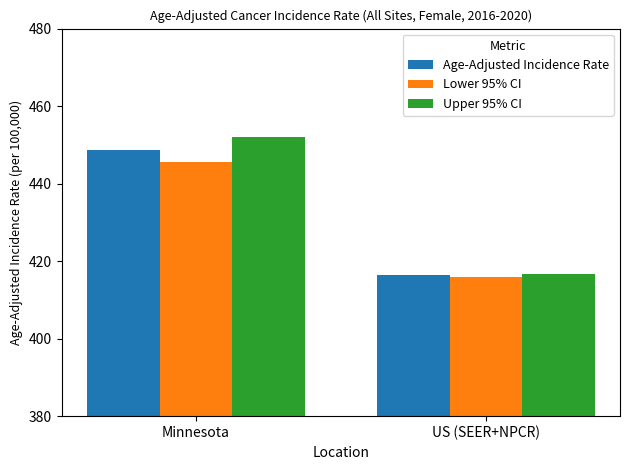

What is the difference between the Age-Adjusted Incidence Rate values at US (SEER+NPCR) and Minnesota?

32.3